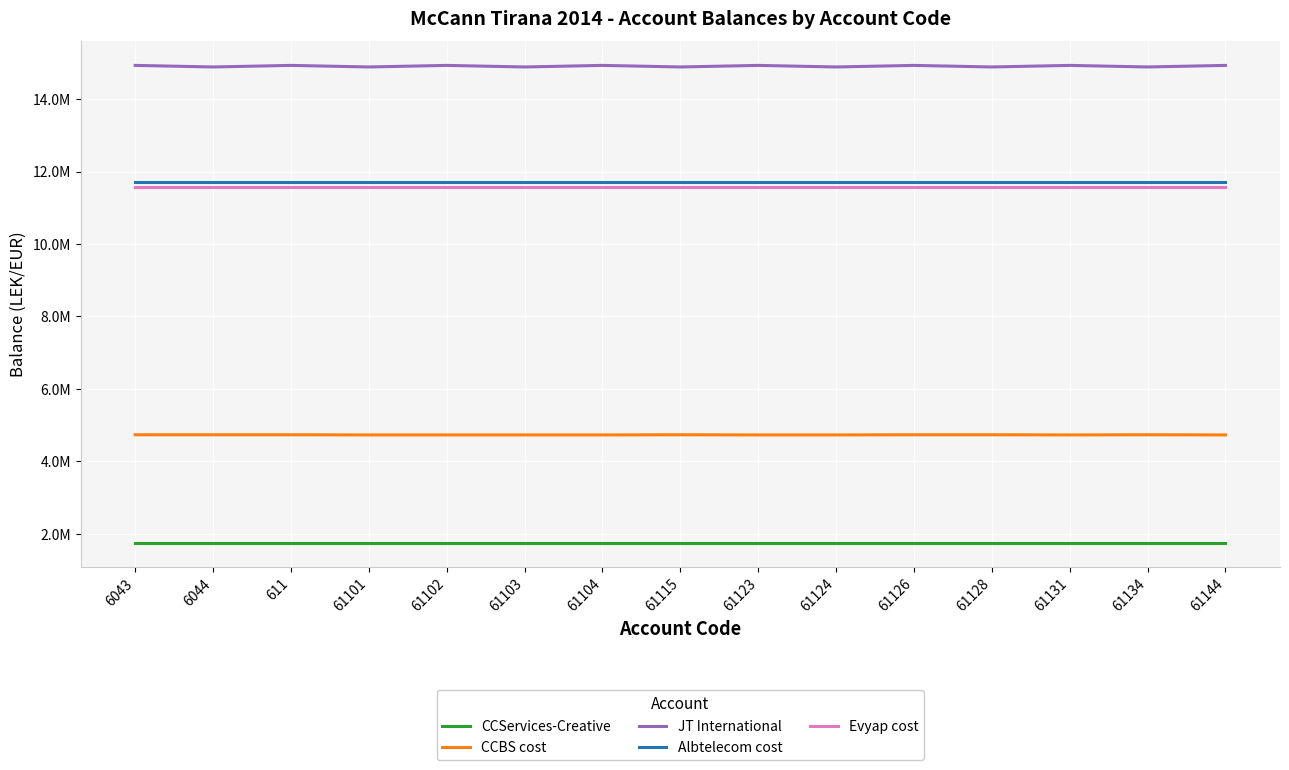

What is the smallest value displayed?

1735151.5